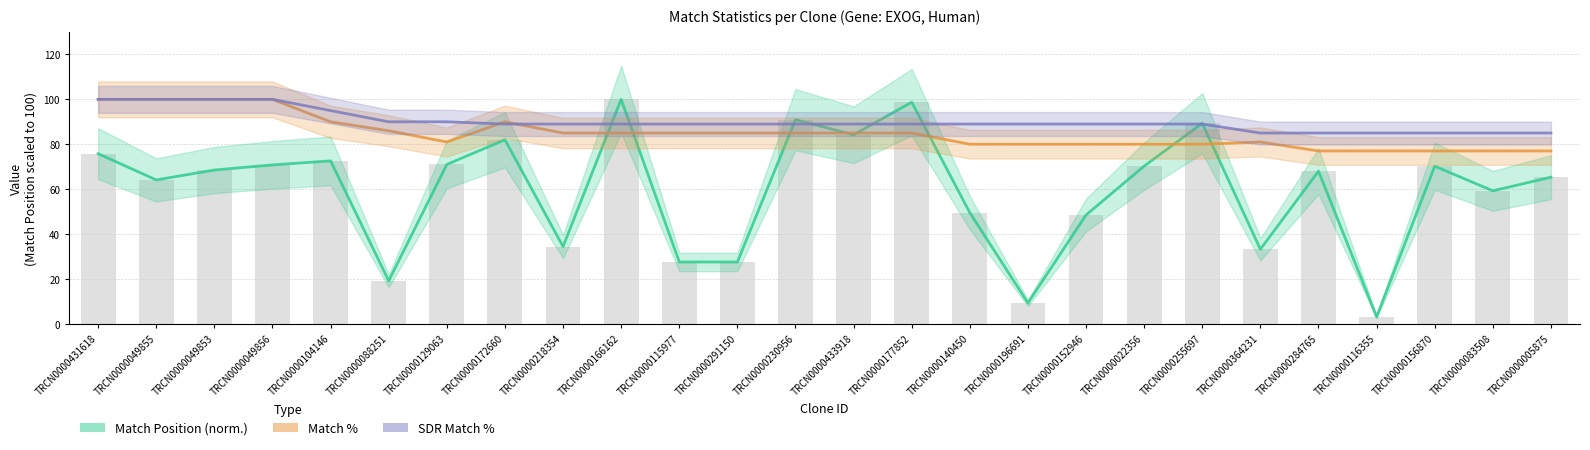

How many distinct data groups are displayed?

3